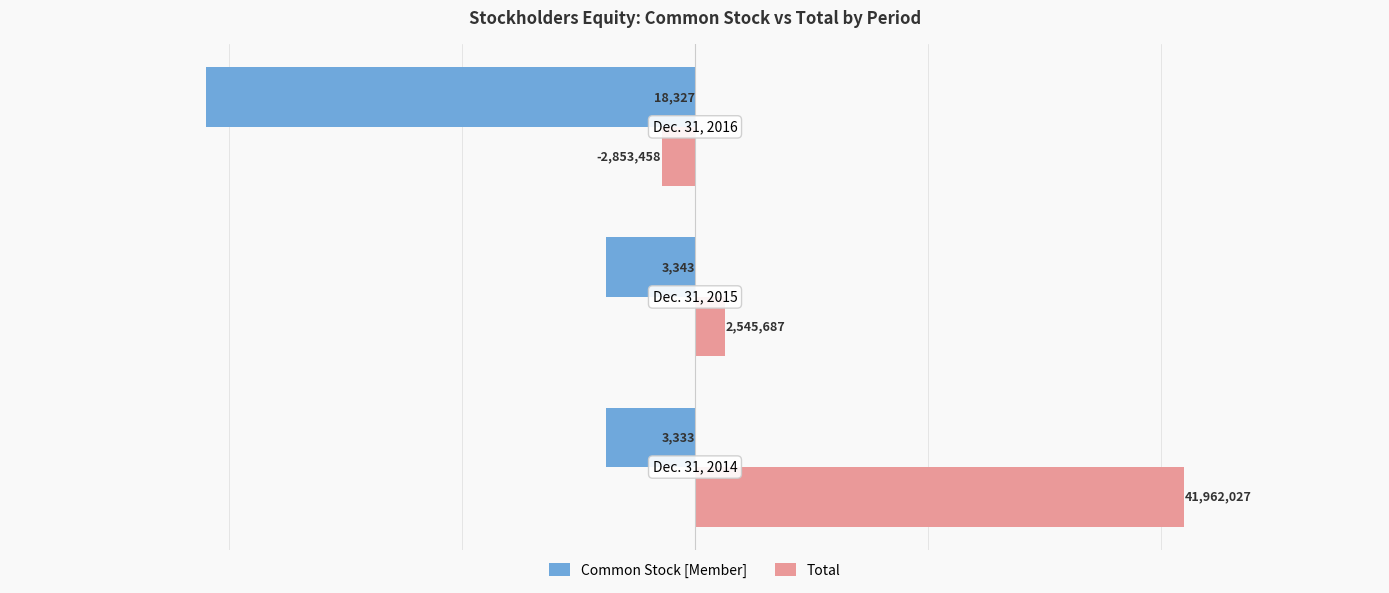

What are all the series names shown in the legend?

Common Stock [Member], Total